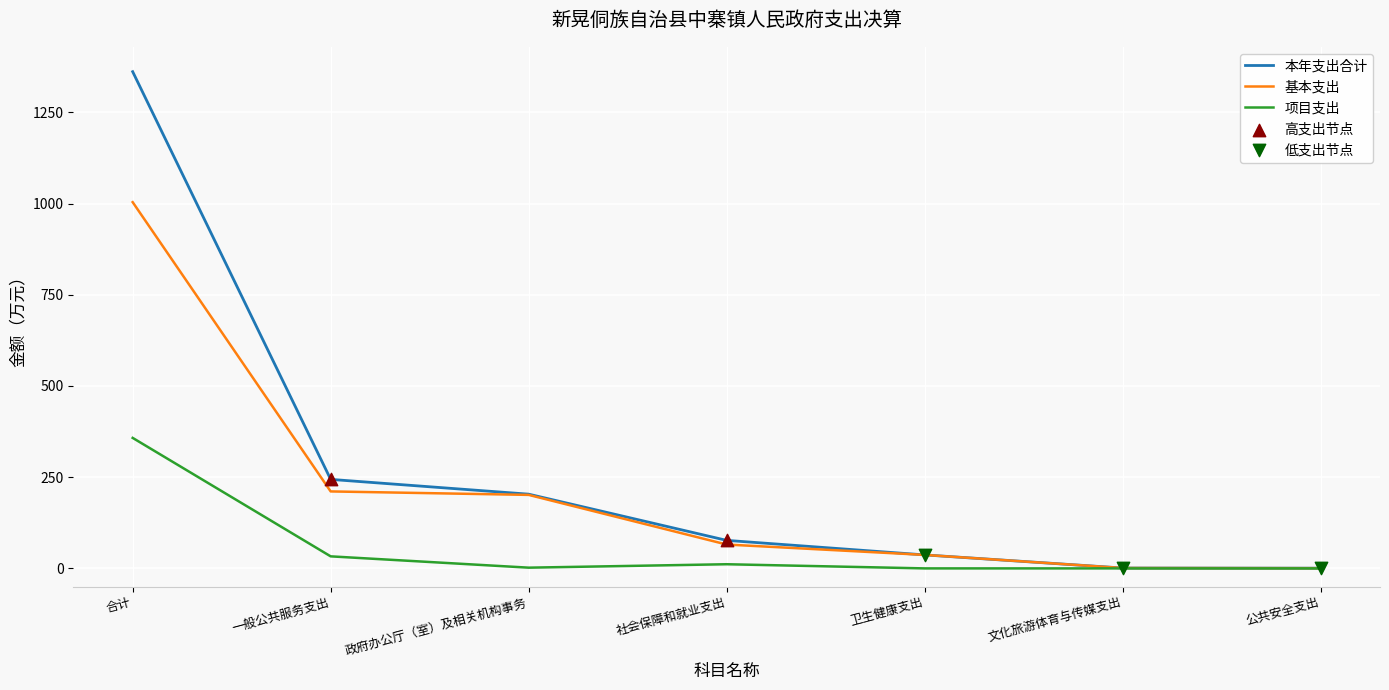

Which series has the largest range (max minus min)?

本年支出合计